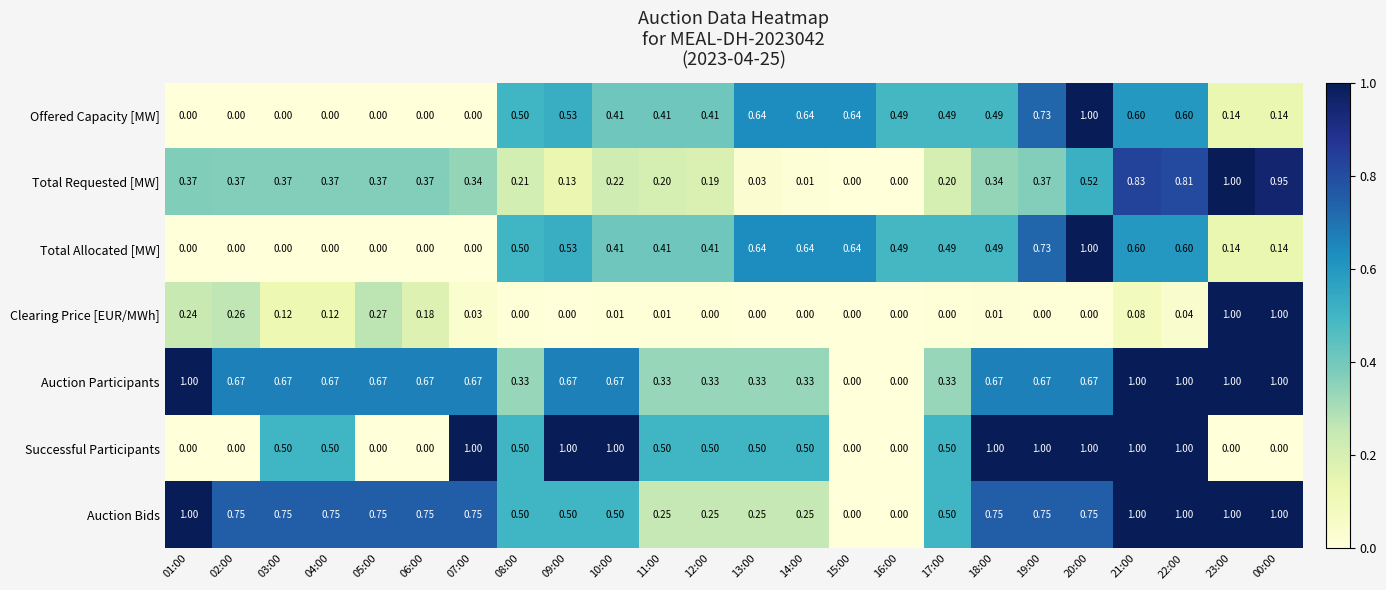

Which series has the largest total across all categories?

Auction Bids